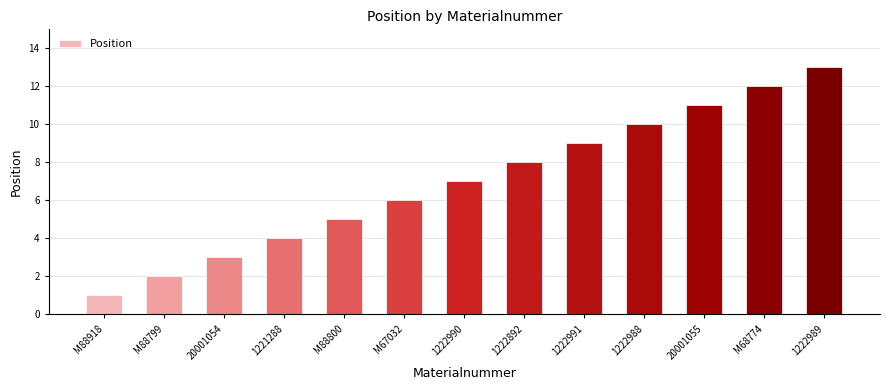

Which category has the lowest value across all series?

M88918